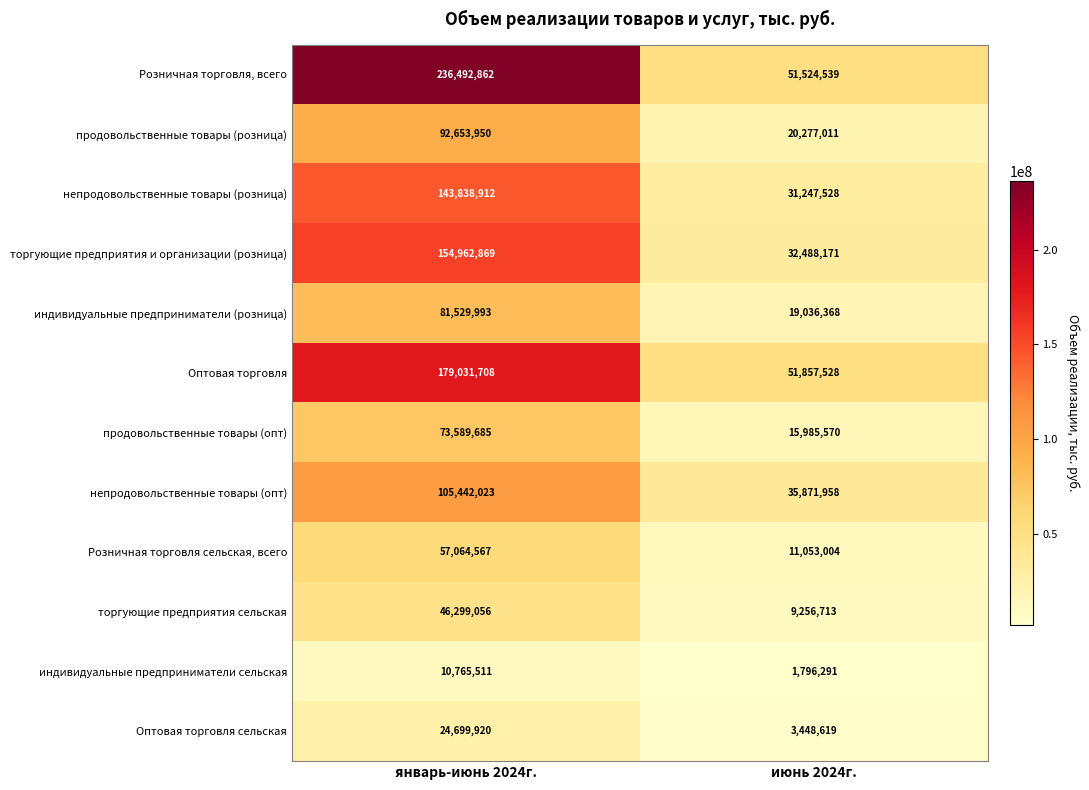

Reading right to left, transcribe all the data shown in this chart.

Розничная торговля, всего: июнь 2024г.=51524539	январь-июнь 2024г.=236492862
продовольственные товары (розница): июнь 2024г.=20277011	январь-июнь 2024г.=92653950
непродовольственные товары (розница): июнь 2024г.=31247528	январь-июнь 2024г.=143838912
торгующие предприятия и организации (розница): июнь 2024г.=32488171	январь-июнь 2024г.=154962869
индивидуальные предприниматели (розница): июнь 2024г.=19036368	январь-июнь 2024г.=81529993
Оптовая торговля: июнь 2024г.=51857528	январь-июнь 2024г.=179031708
продовольственные товары (опт): июнь 2024г.=15985570	январь-июнь 2024г.=73589685
непродовольственные товары (опт): июнь 2024г.=35871958	январь-июнь 2024г.=105442023
Розничная торговля сельская, всего: июнь 2024г.=11053004	январь-июнь 2024г.=57064567
торгующие предприятия сельская: июнь 2024г.=9256713	январь-июнь 2024г.=46299056
индивидуальные предприниматели сельская: июнь 2024г.=1796291	январь-июнь 2024г.=10765511
Оптовая торговля сельская: июнь 2024г.=3448619	январь-июнь 2024г.=24699920